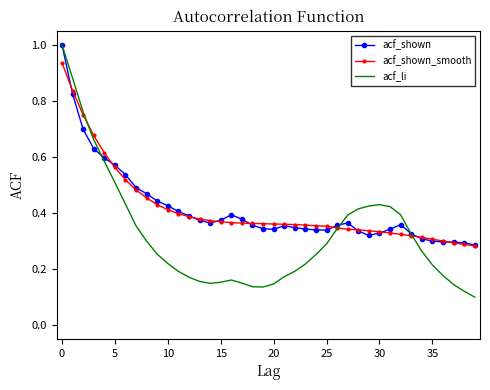

Which series has the widest spread of values?

acf_li